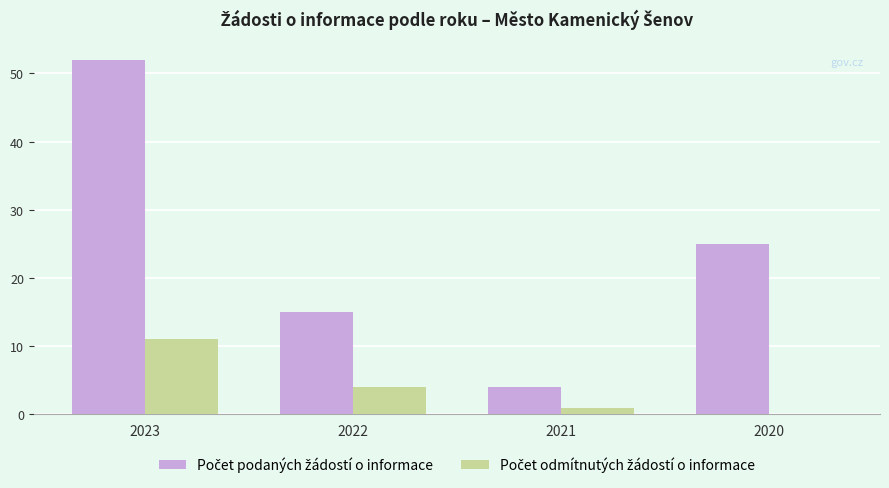

What is the total value across all series at 2021?

5